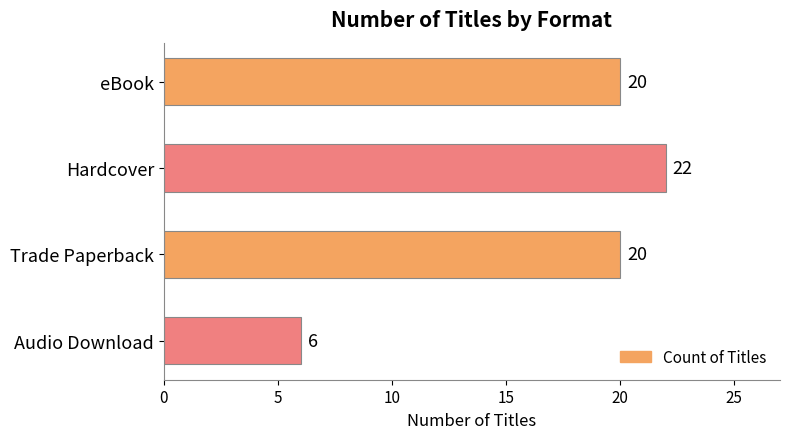

How many values are between 20 and 22?

3